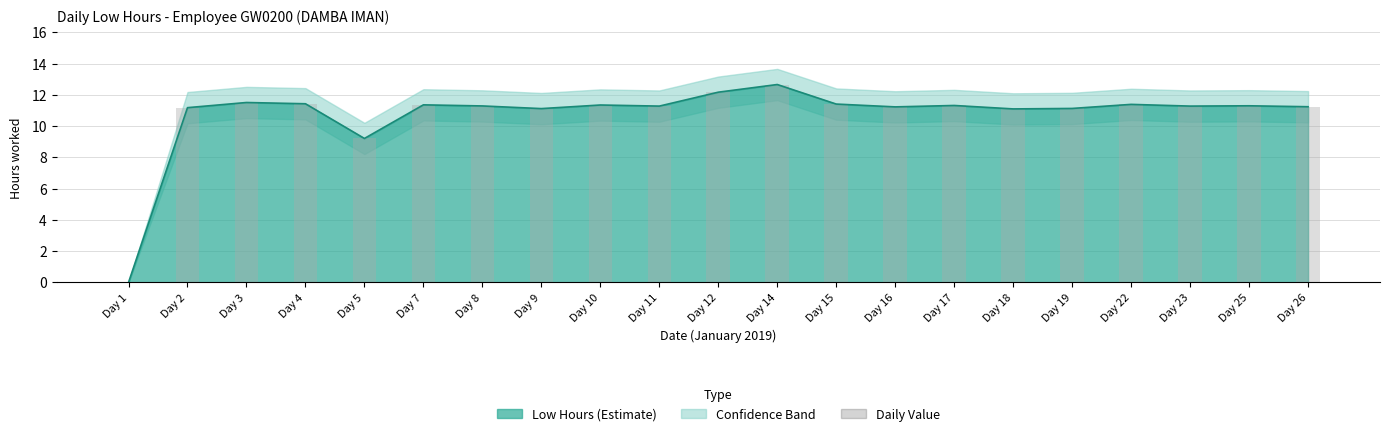

What is the difference between the maximum and minimum values?

12.7